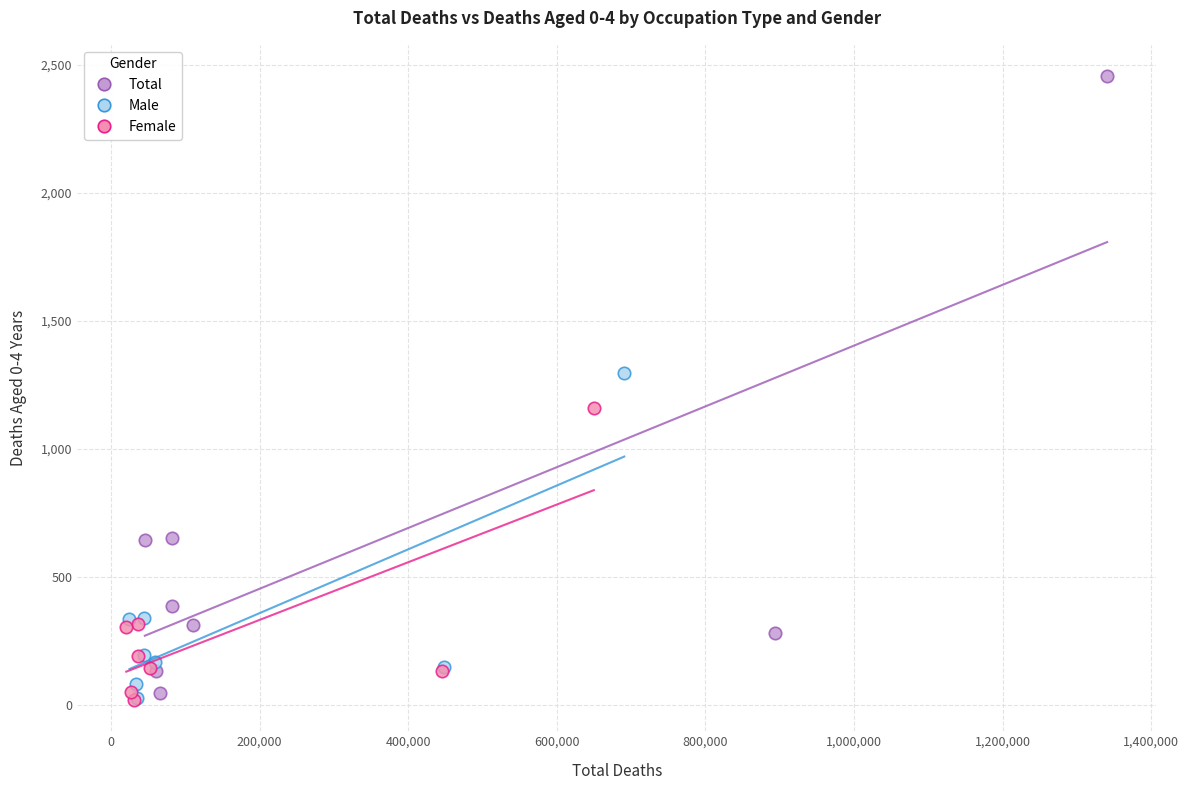

Which series contains the highest Y value?

Total